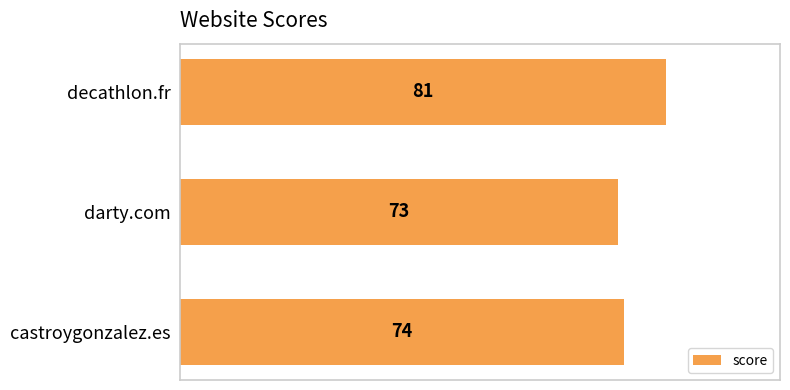

What is the sum of all values?

228